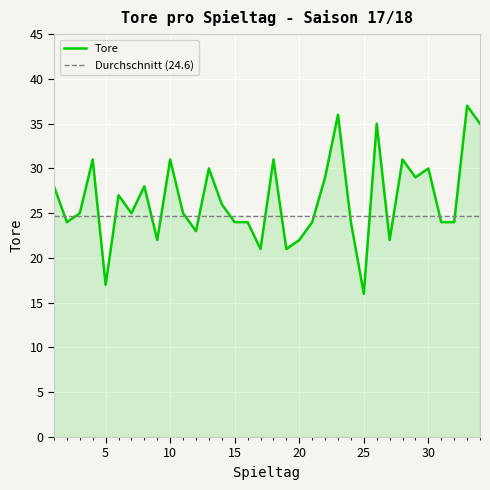

Rank the categories by value from lowest to highest.

25, 5, 17, 19, 9, 20, 27, 12, 2, 15, 16, 21, 24, 31, 32, 3, 7, 11, 14, 6, 1, 8, 22, 29, 13, 30, 4, 10, 18, 28, 26, 34, 23, 33